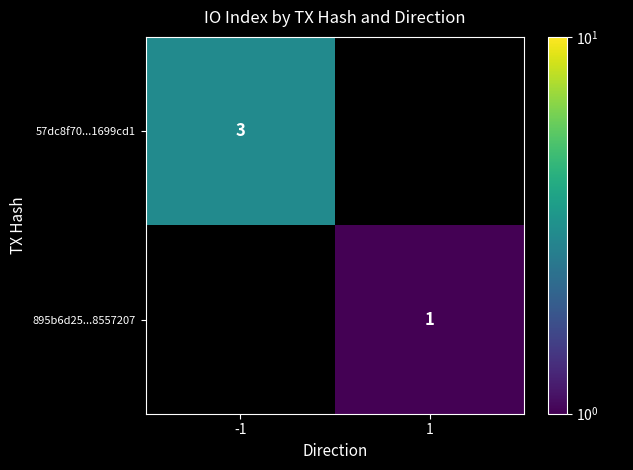

Is it true that 57dc8f70...1699cd1 equals 5 at -1?

False